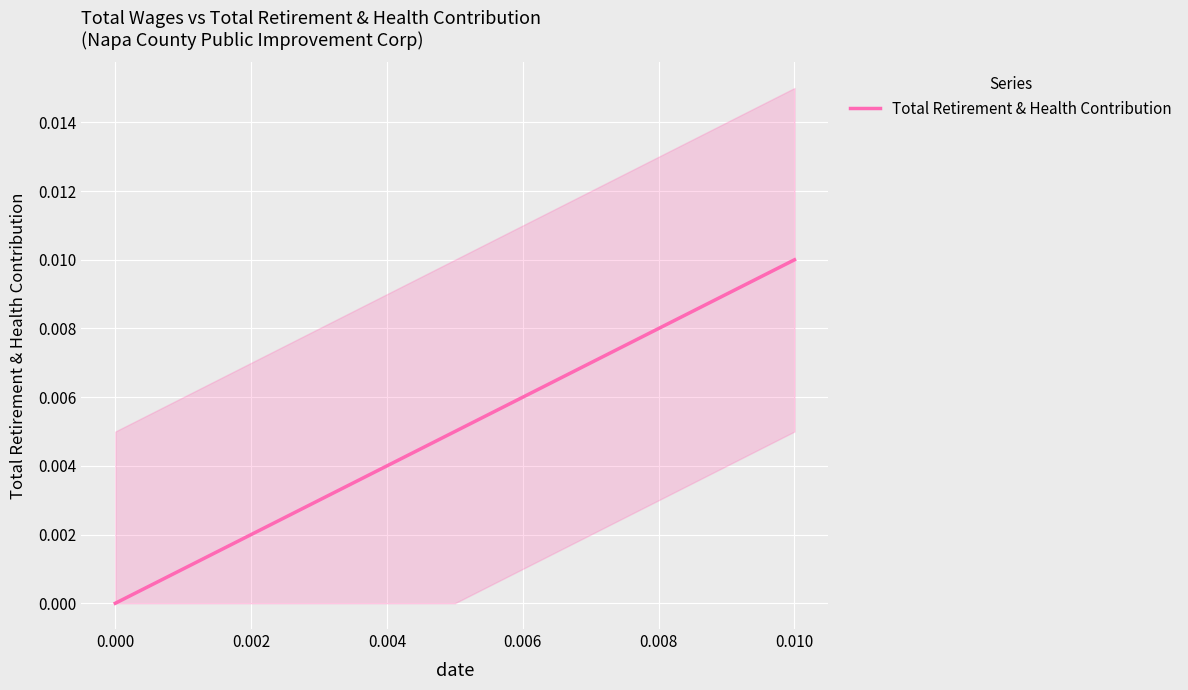

The chart shows a value of 0.0 at 0.004. True or false?

False